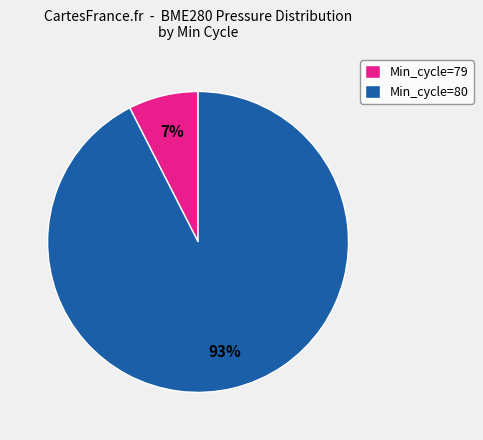

Which slice represents more than half of the pie?

Min_cycle=80